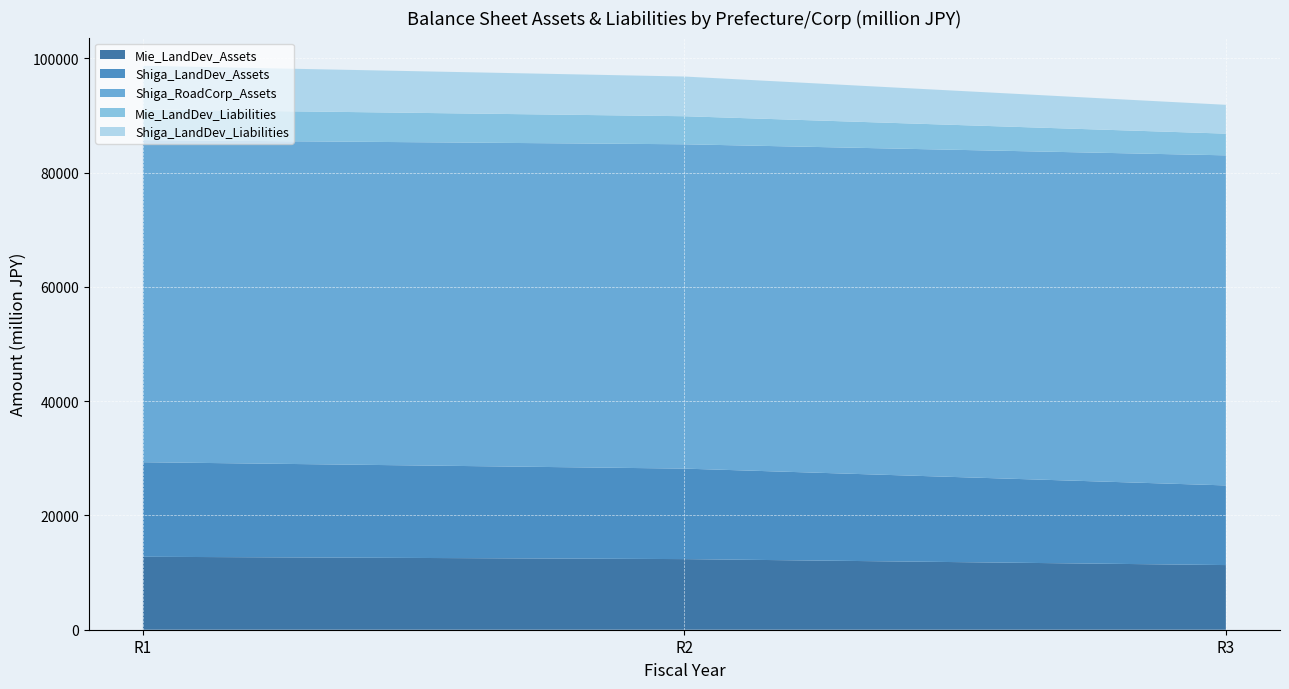

Reading left to right, extract all data points from this chart.

Mie_LandDev_Assets: 12770.0	12363.2	11318.1
Shiga_LandDev_Assets: 16552.0	15840.0	13943.0
Shiga_RoadCorp_Assets: 56383.0	56774.0	57781.0
Mie_LandDev_Liabilities: 5372.0	4910.6	3797.5
Shiga_LandDev_Liabilities: 7642.0	6949.0	5046.0